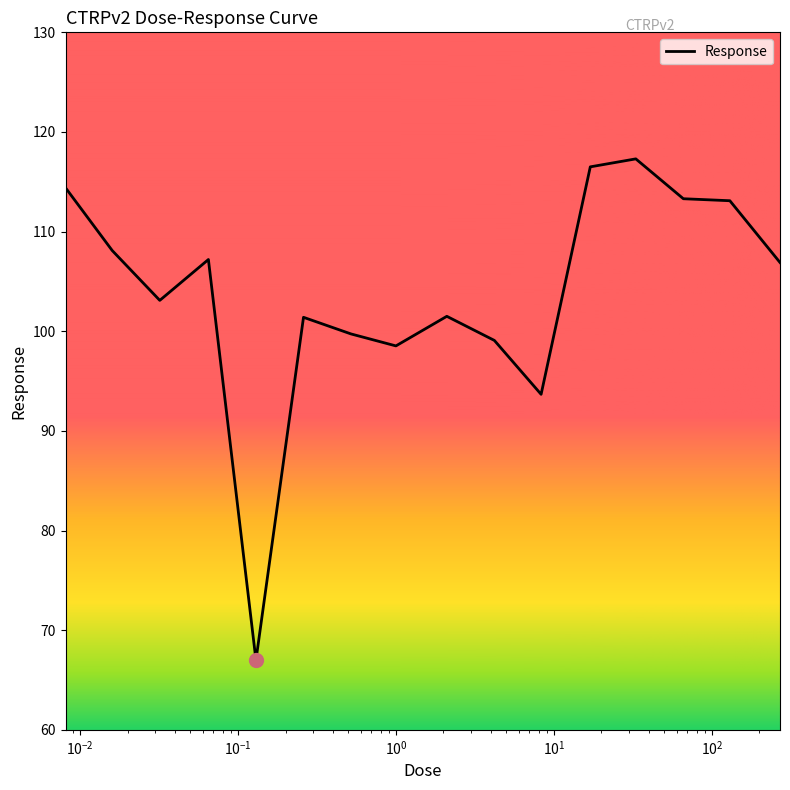

What is the maximum value shown in the chart?

117.3